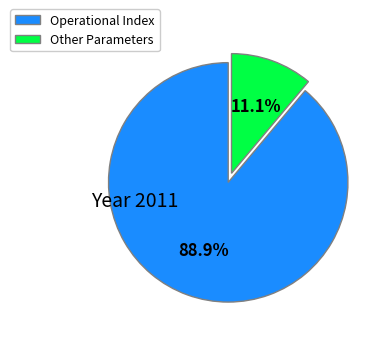

Which category has the biggest portion of the pie?

Operational Index